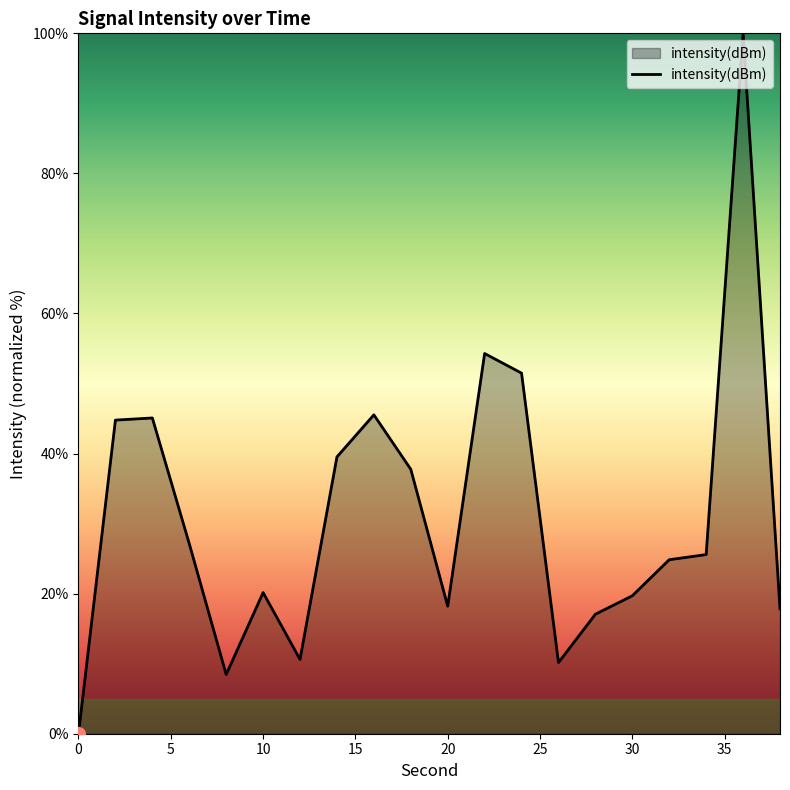

Is this an area chart (filled region under the line)?

Yes